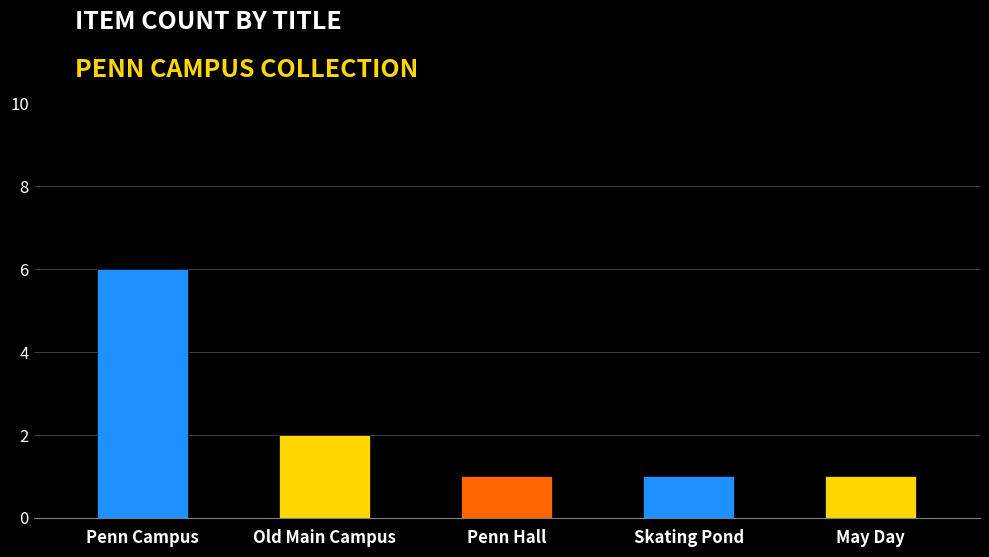

Reading left to right, transcribe all the data shown in this chart.

6	2	1	1	1